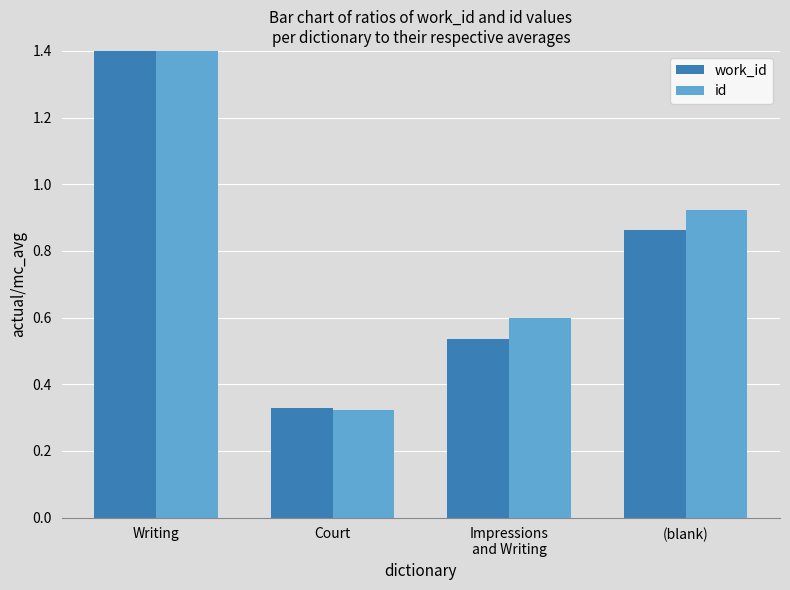

Which label corresponds to the largest value in the chart?

Writing